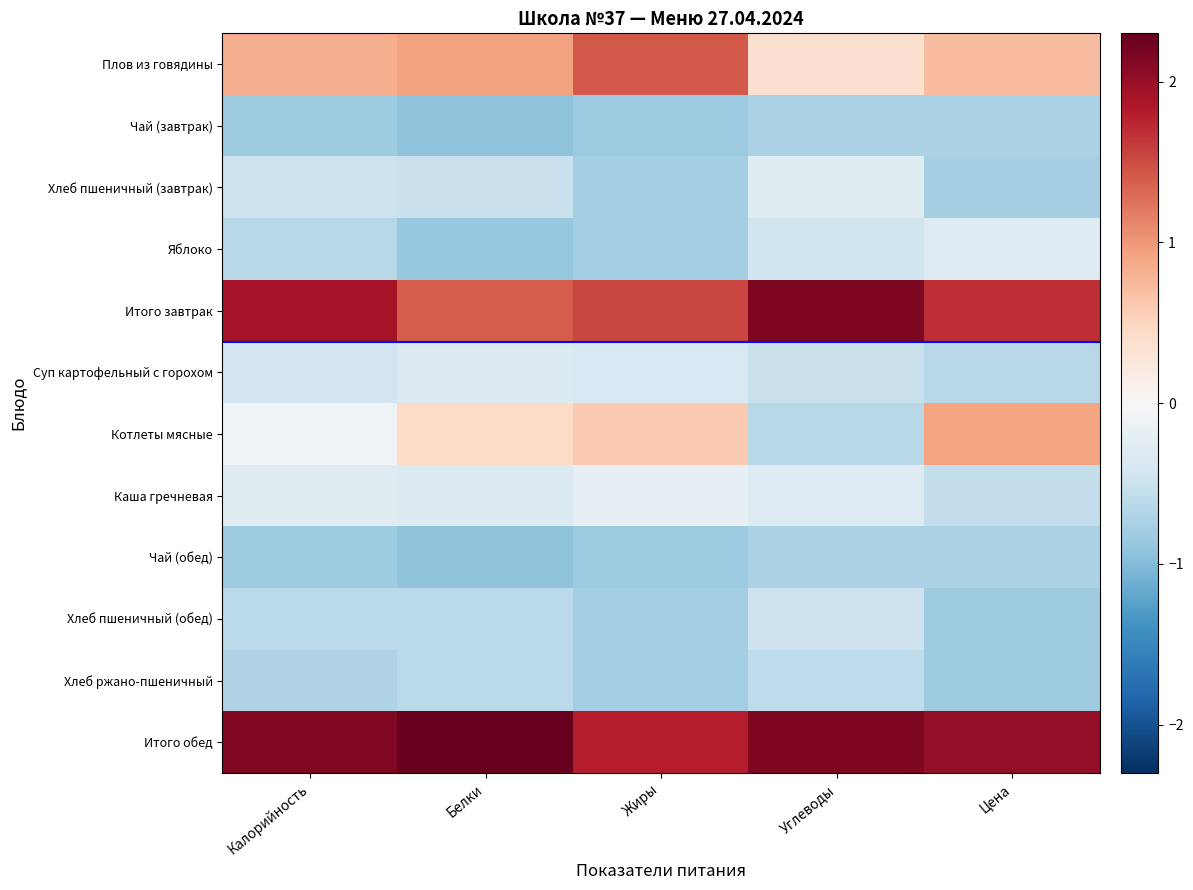

Which series changed the most between Калорийность and Жиры?

Котлеты мясные